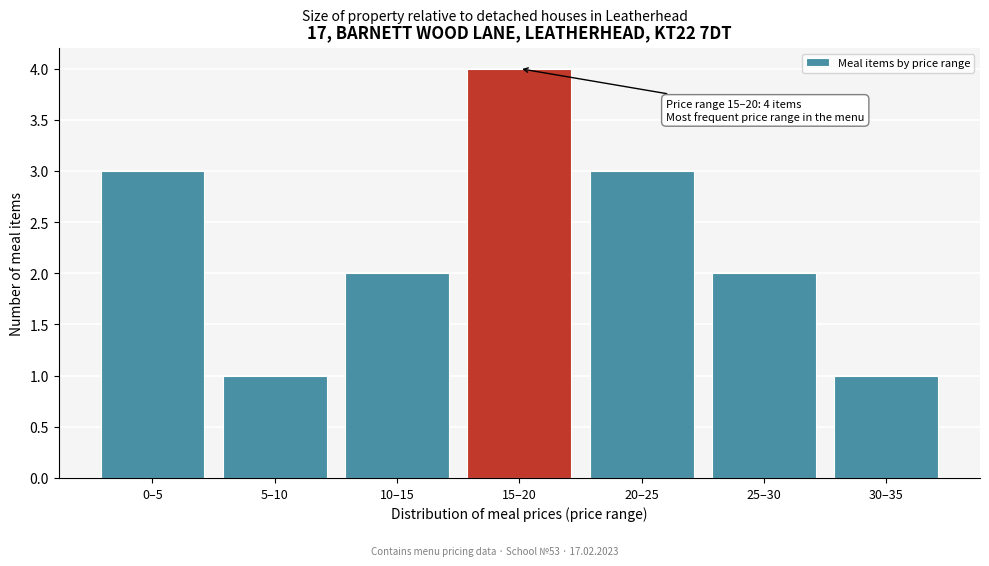

Reading left to right, extract all data points from this chart.

0–5=3	5–10=1	10–15=2	15–20=4	20–25=3	25–30=2	30–35=1